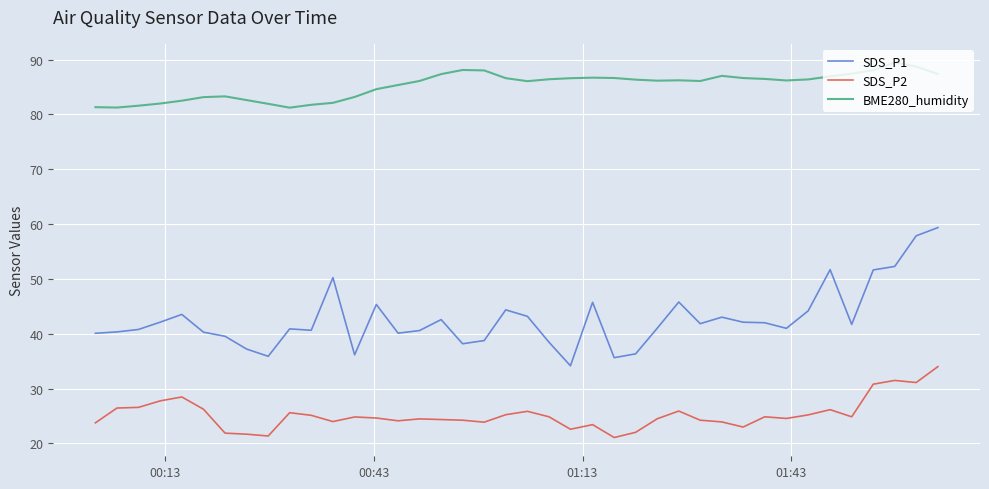

List the series in order of their overall mean, lowest first.

SDS_P2, SDS_P1, BME280_humidity